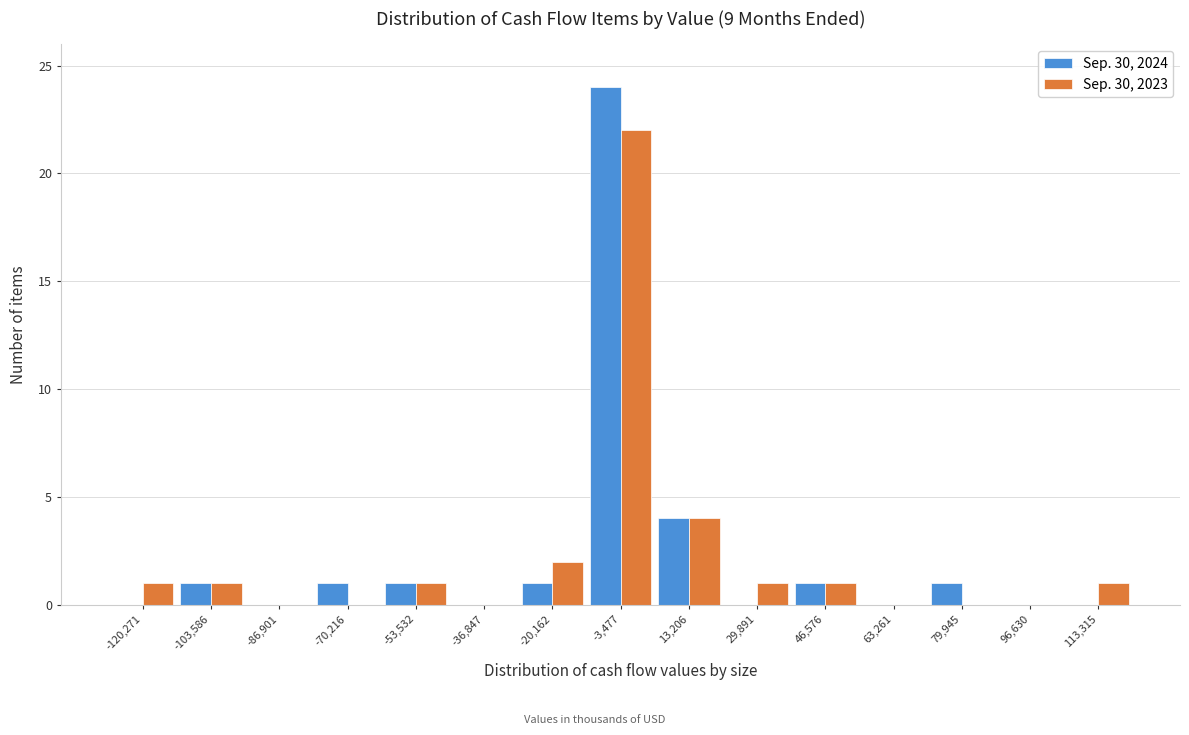

Reading left to right, transcribe all the data shown in this chart.

Sep. 30, 2024: -120,271=0	-103,586=1	-86,901=0	-70,216=1	-53,532=1	-36,847=0	-20,162=1	-3,477=24	13,206=4	29,891=0	46,576=1	63,261=0	79,945=1	96,630=0	113,315=0
Sep. 30, 2023: -120,271=1	-103,586=1	-86,901=0	-70,216=0	-53,532=1	-36,847=0	-20,162=2	-3,477=22	13,206=4	29,891=1	46,576=1	63,261=0	79,945=0	96,630=0	113,315=1